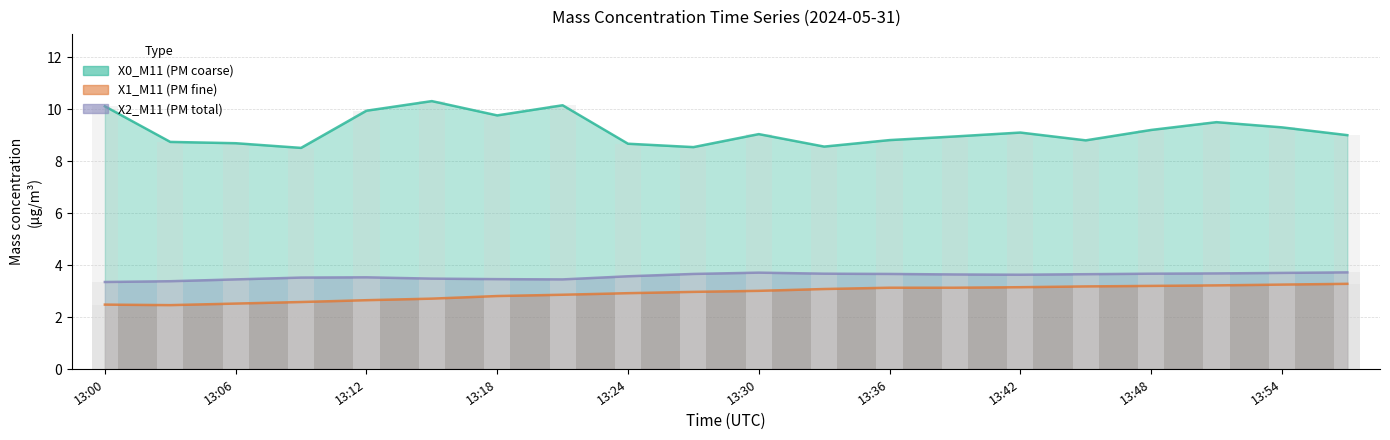

What is the value of the X1_M11 (PM fine) bar at the 16th from the left?

3.2